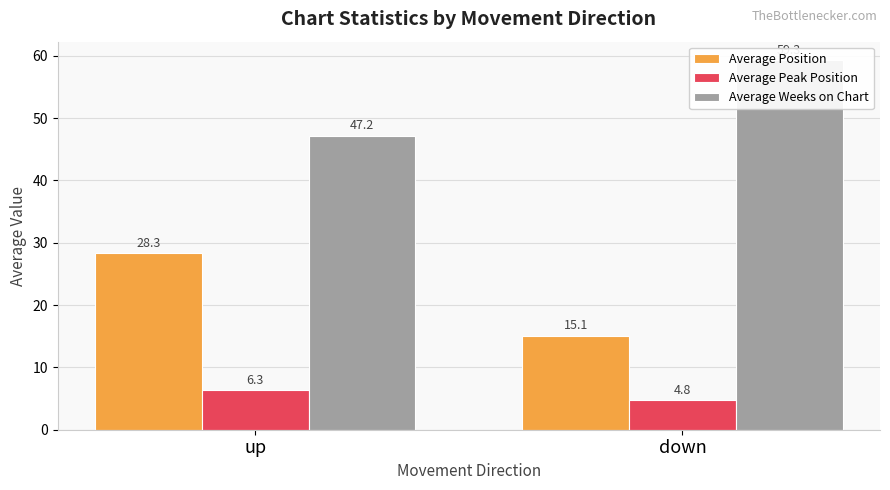

What is the average value of the Average Peak Position series?

5.5